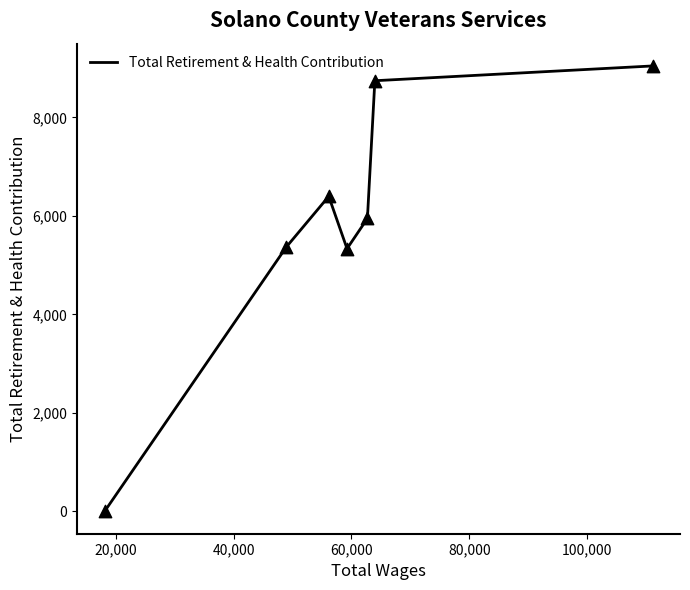

How many interior local valleys (lower than both neighbors) does the data have?

1